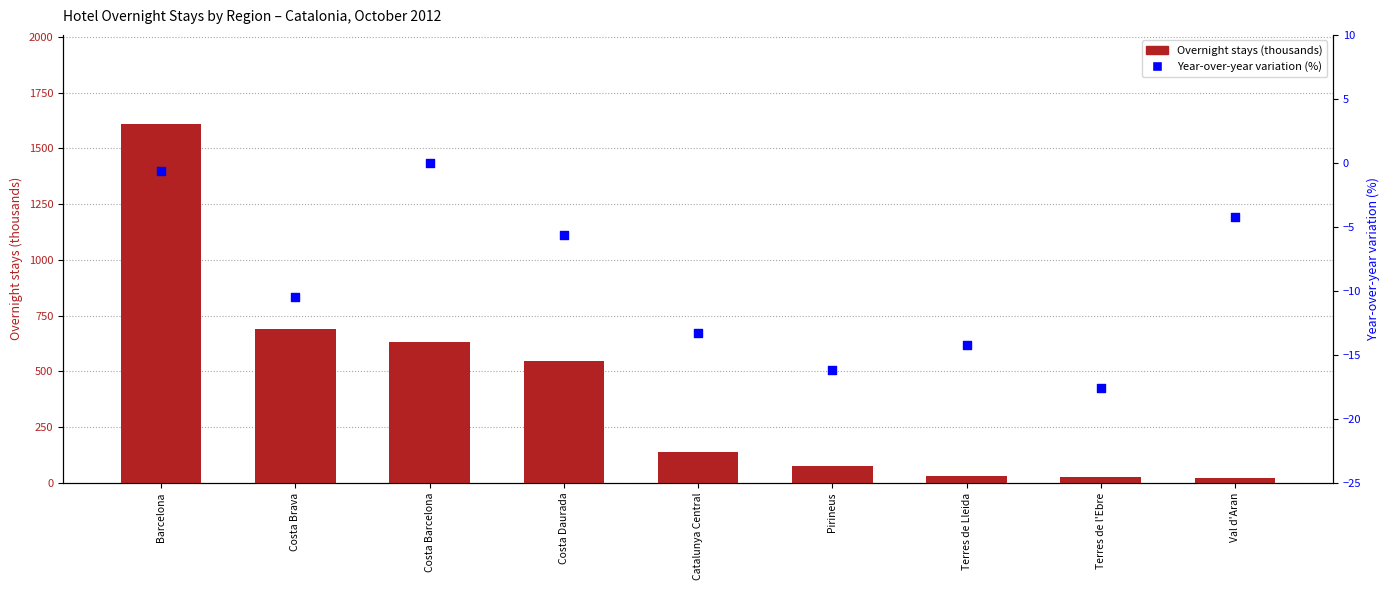

Which series reaches the minimum Y coordinate?

Year-over-year variation (%)